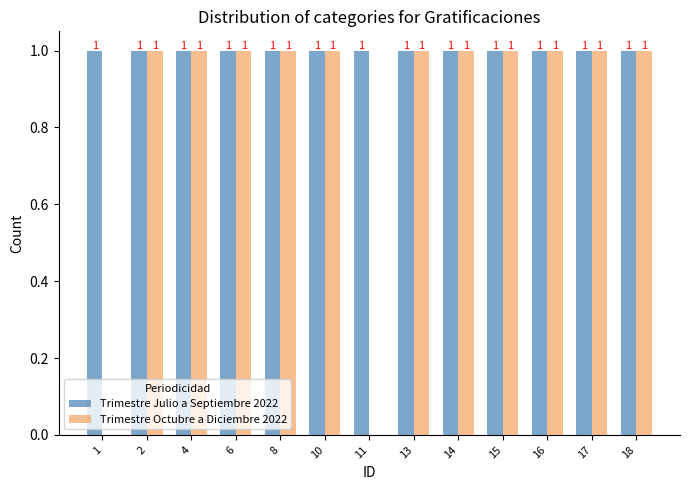

Which series has the largest total across all categories?

Trimestre Julio a Septiembre 2022